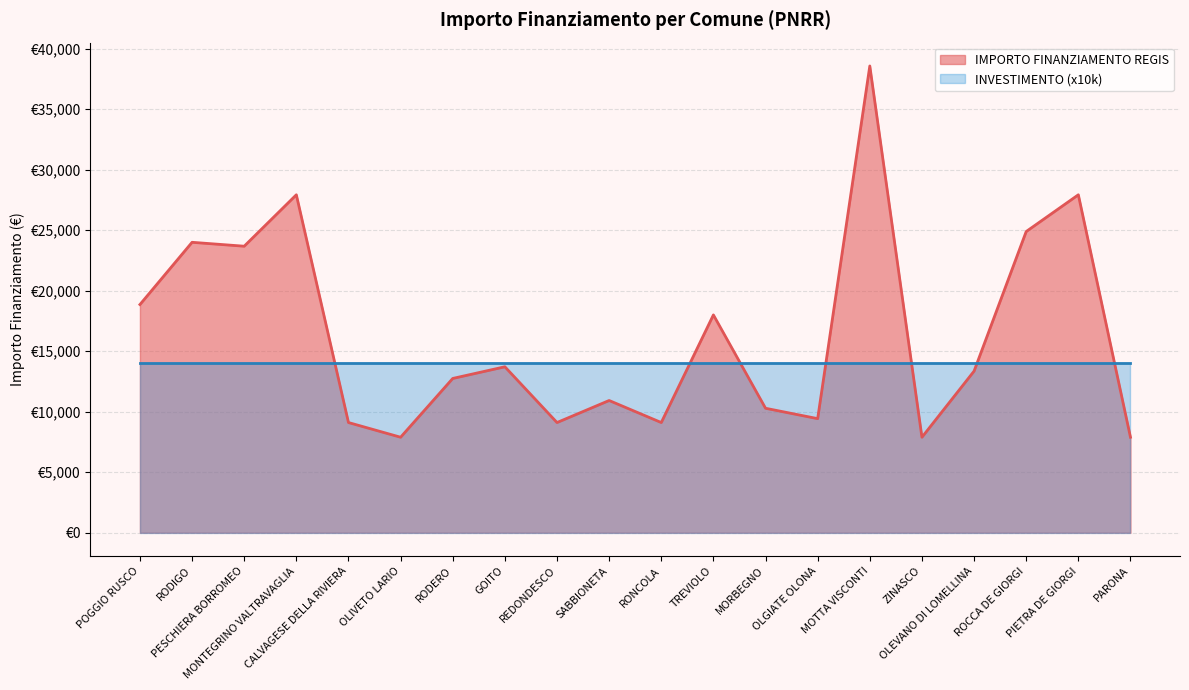

Which label corresponds to the smallest value in the chart?

OLIVETO LARIO